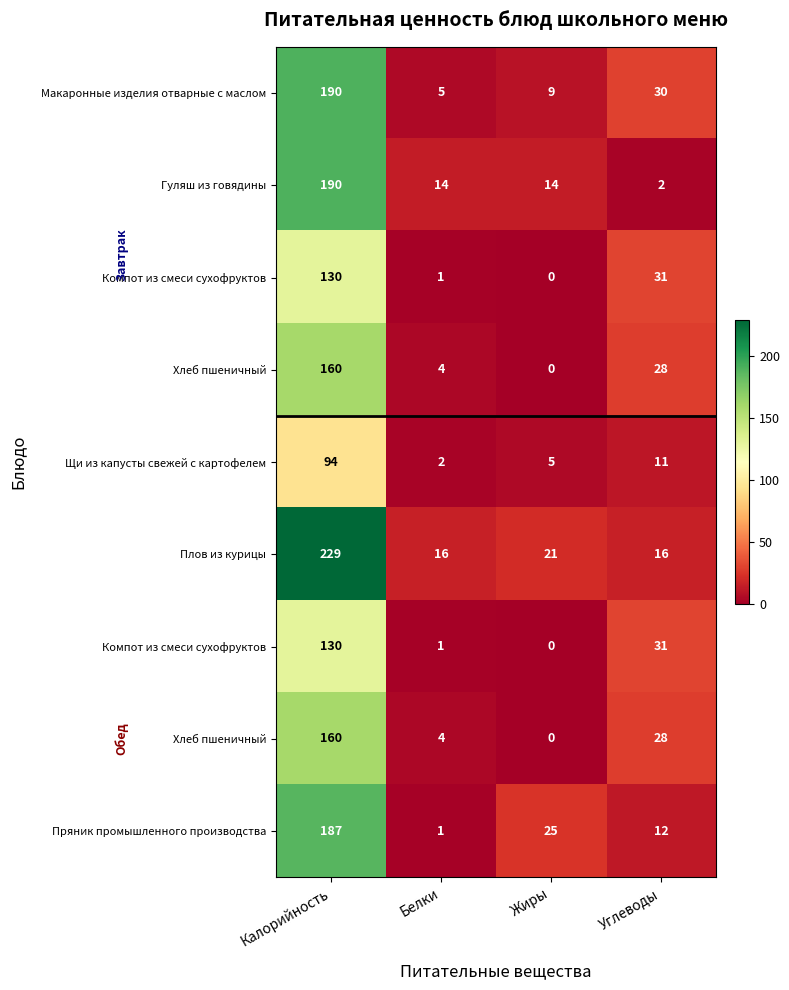

What is the maximum value shown in the chart?

229